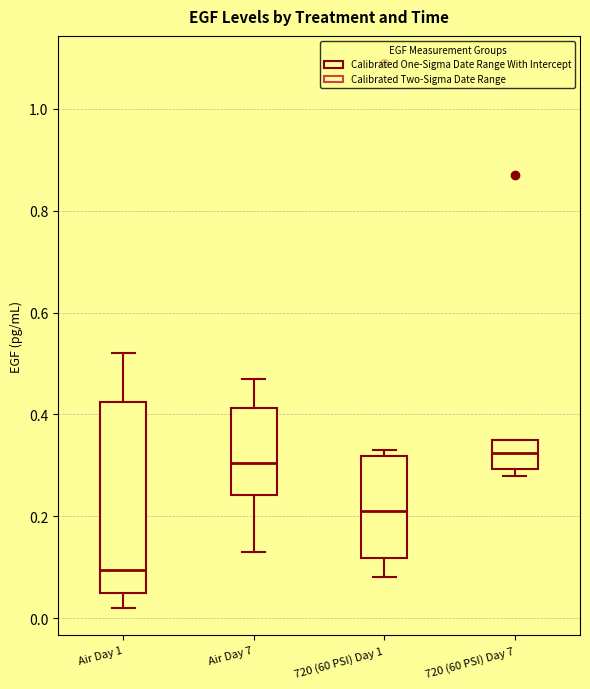

Reading left to right, transcribe this box plot: for each box, give where its median line is, the range the box spans, and where its two whiskers end, as read against the y-axis. The values are not printed on the chart, so give them approximately, as read against the axis.

Air Day 1: median 0.10, box 0.06 to 0.42, whiskers 0.02 to 0.52
Air Day 7: median 0.30, box 0.24 to 0.42, whiskers 0.14 to 0.48
720 (60 PSI) Day 1: median 0.22, box 0.12 to 0.32, whiskers 0.08 to 0.34
720 (60 PSI) Day 7: median 0.32, box 0.30 to 0.36, whiskers 0.28 to 0.36